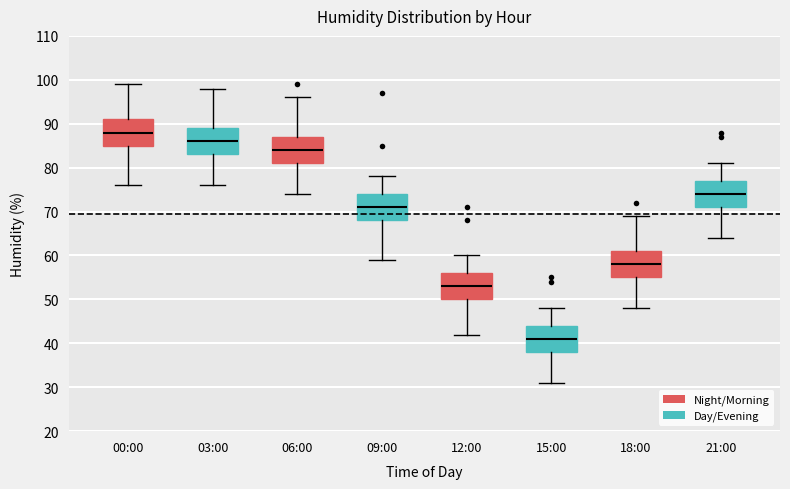

Which box's median line is the lowest?

15:00